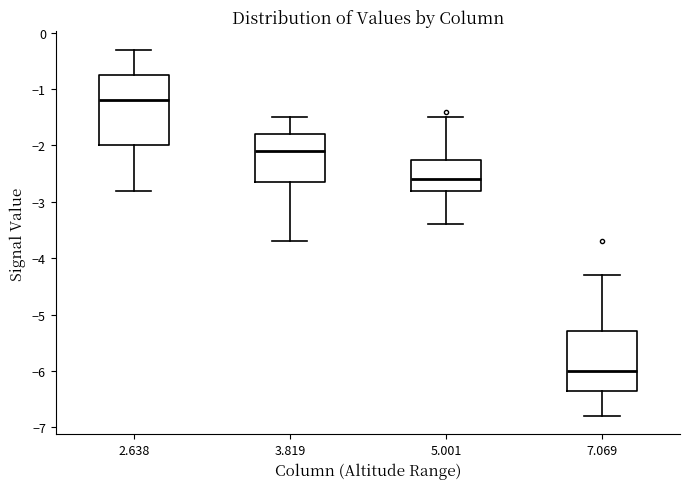

Where does the median line of the box at x = 7.069 sit on the y-axis? The values are not printed on the chart, so give them approximately, as read against the axis.

-6.0